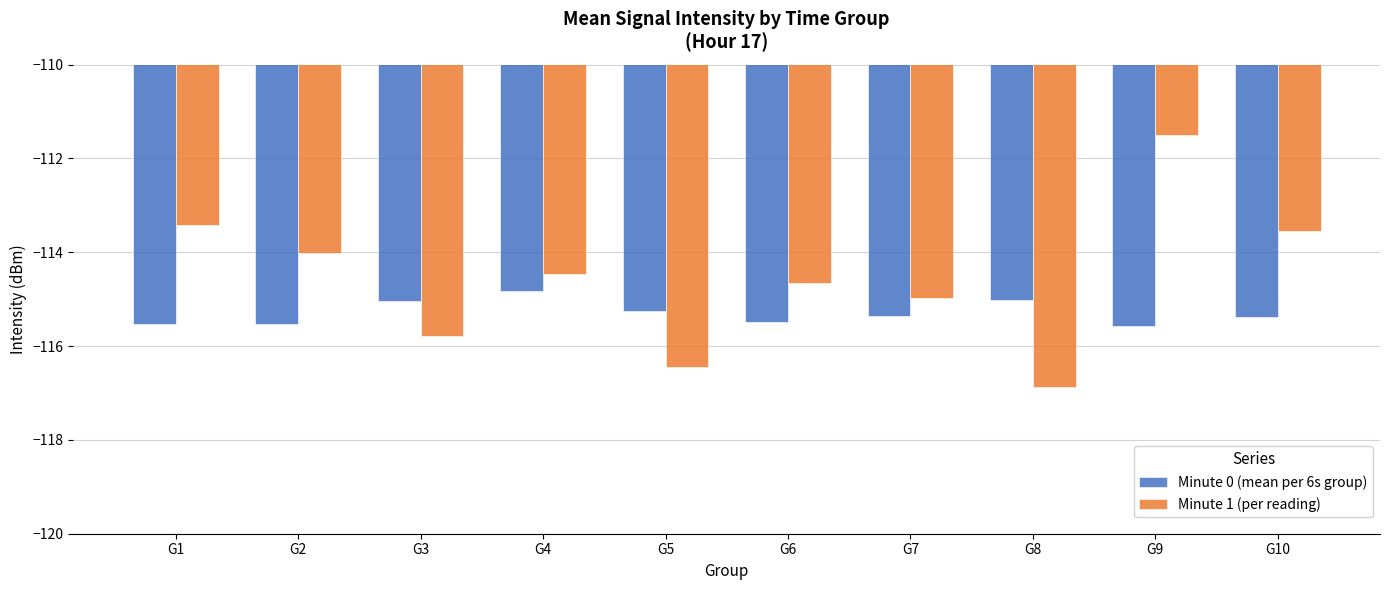

Is it true that Minute 0 (mean per 6s group) equals -115.3 at G5?

True